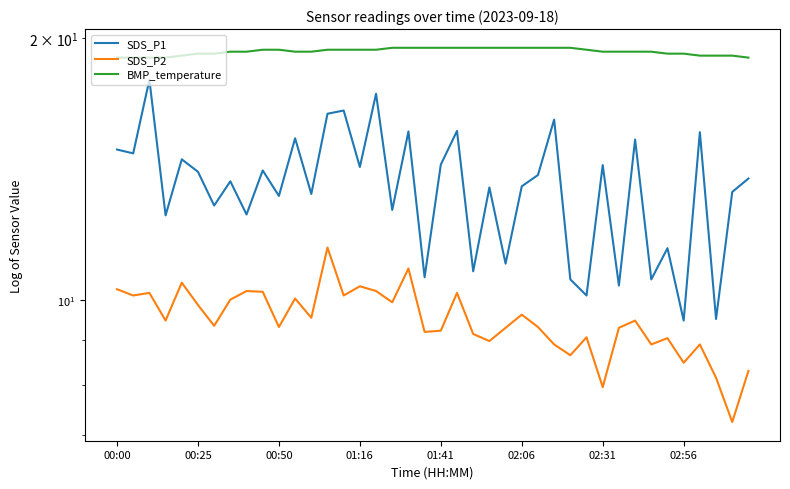

How many lines are shown in the chart?

3